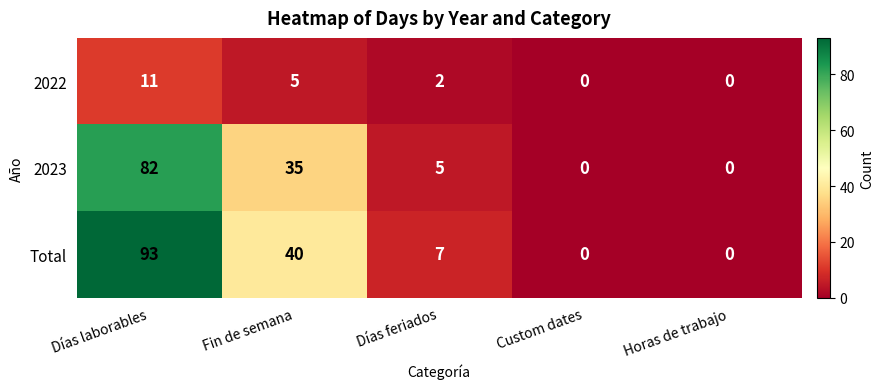

Which series has the largest total across all categories?

Total